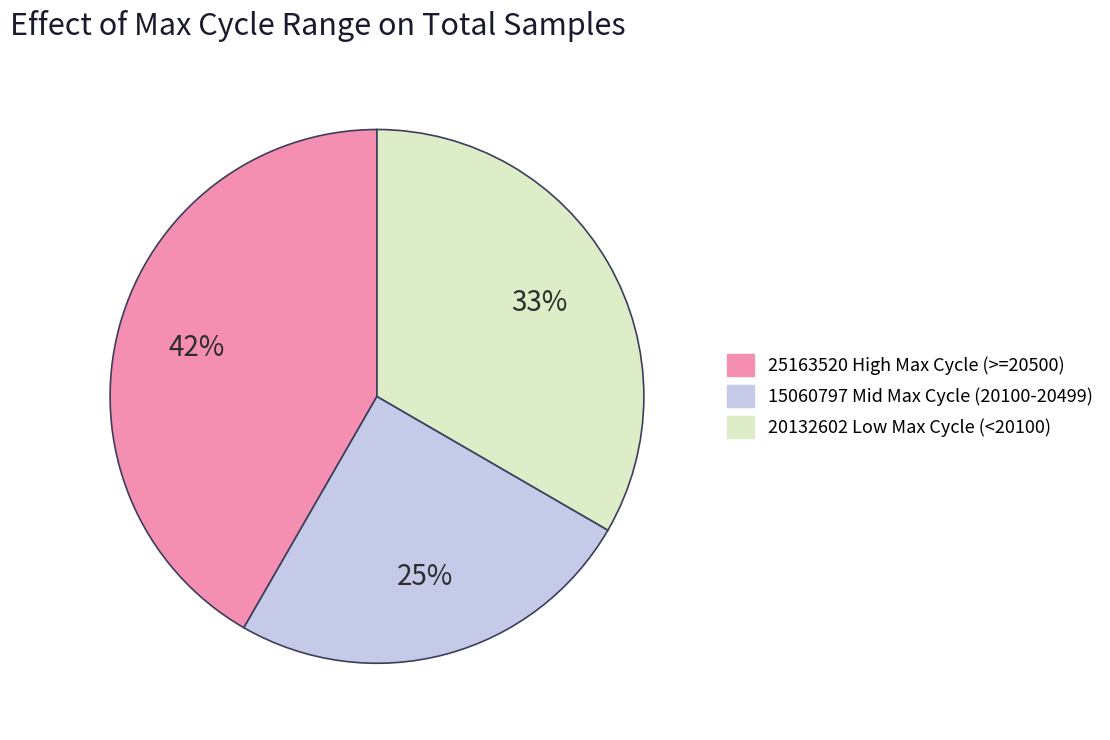

Does any single category account for the majority?

No